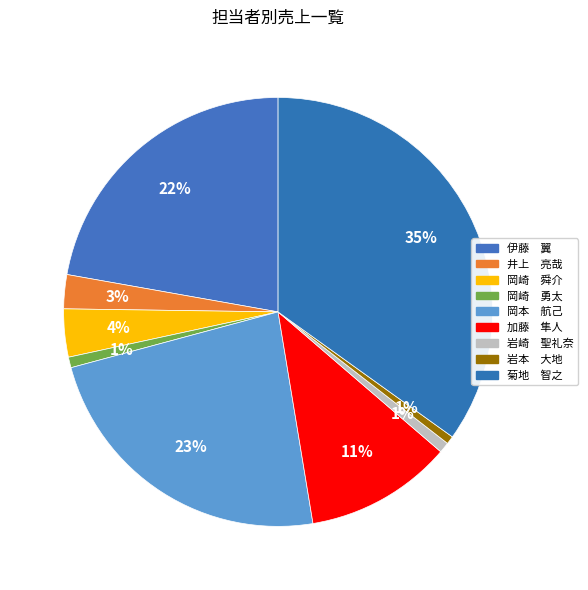

Count the number of slices in the pie.

9